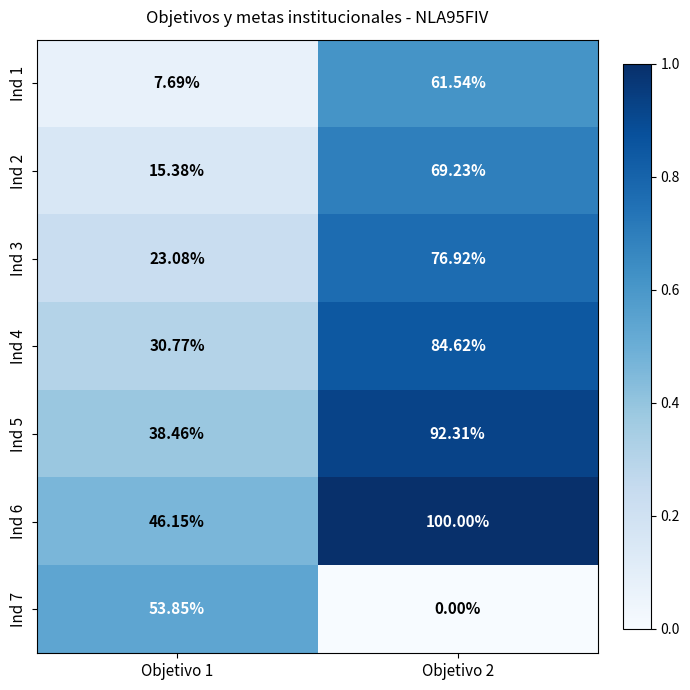

At Objetivo 2, list the series in order from smallest to largest.

Ind 7, Ind 1, Ind 2, Ind 3, Ind 4, Ind 5, Ind 6